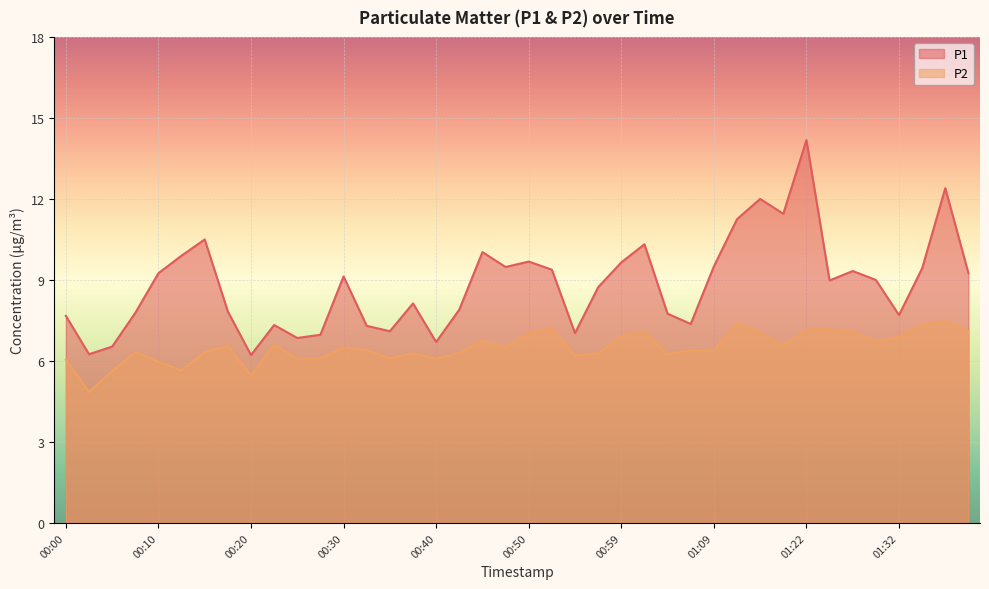

True or false: P2 and P1 cross at least once.

False